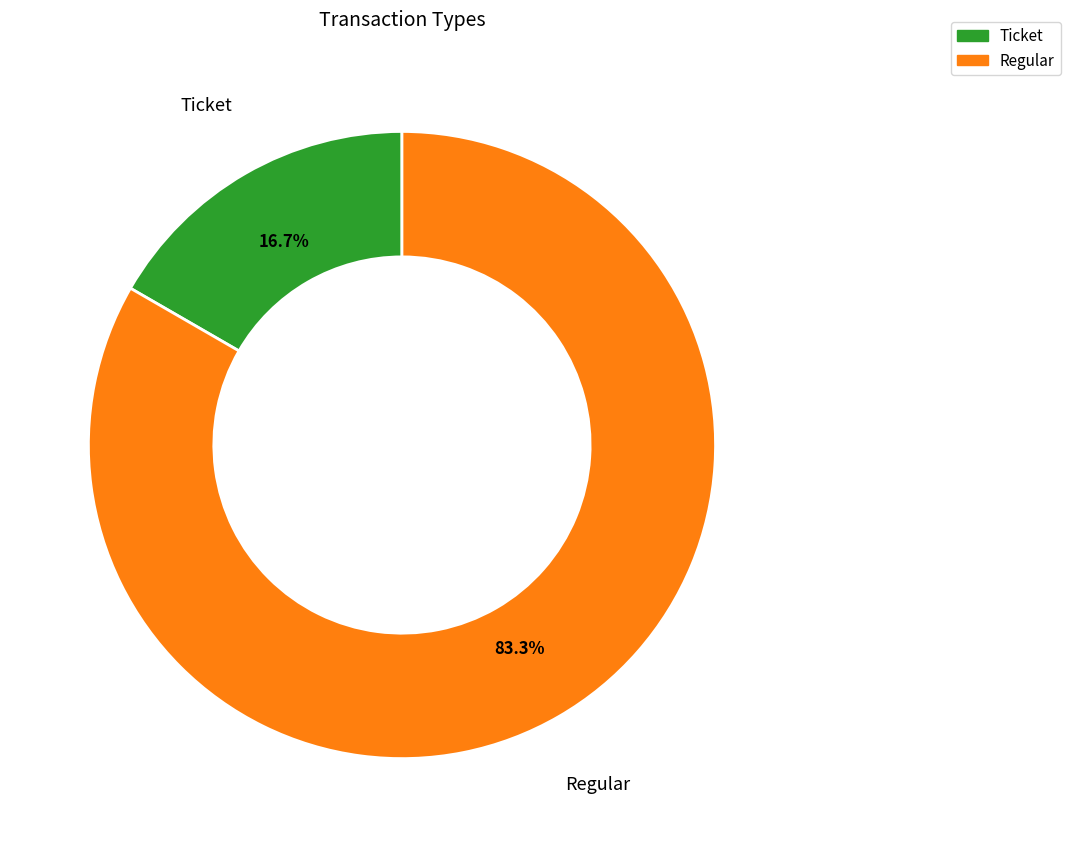

True or false: Regular accounts for 95% of the total.

False